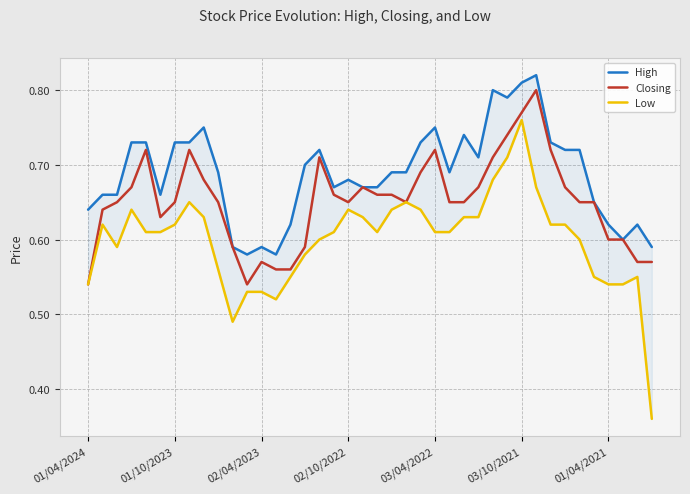

At how many categories does at least one series exceed 0?

40